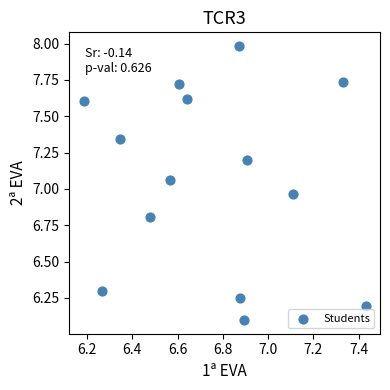

What is the range of X values (max minus min)?

1.2